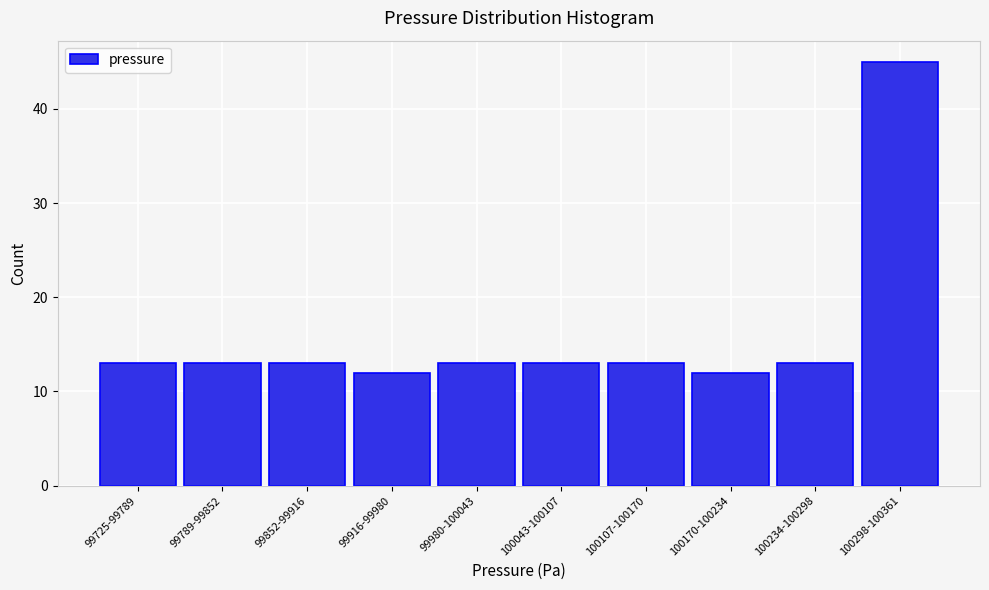

Reading left to right, what are all the values shown in this chart?

13	13	13	12	13	13	13	12	13	45